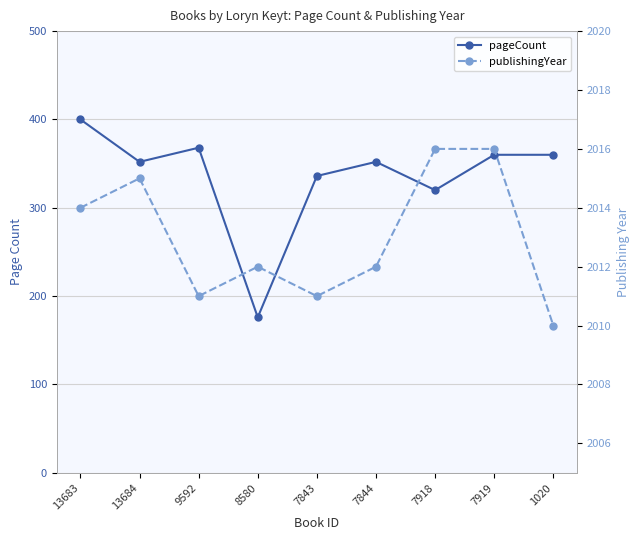

True or false: publishingYear and pageCount intersect in this chart.

False